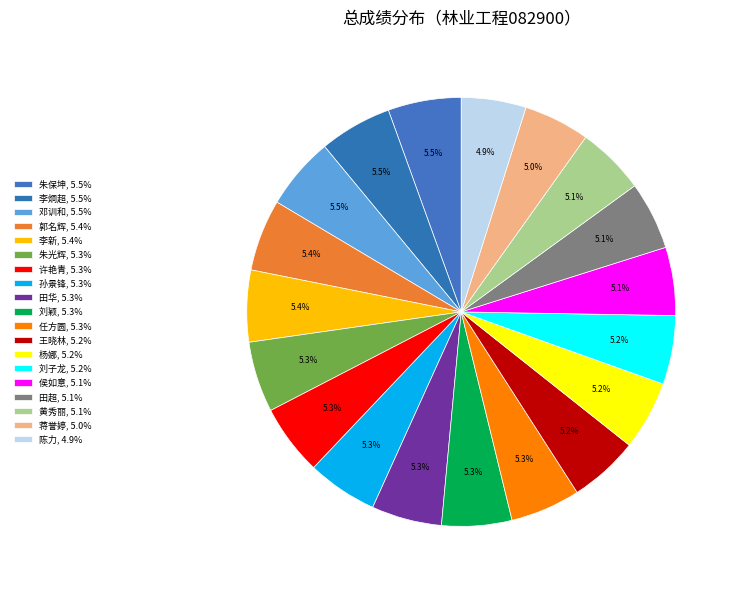

Which slice is the smallest?

陈力